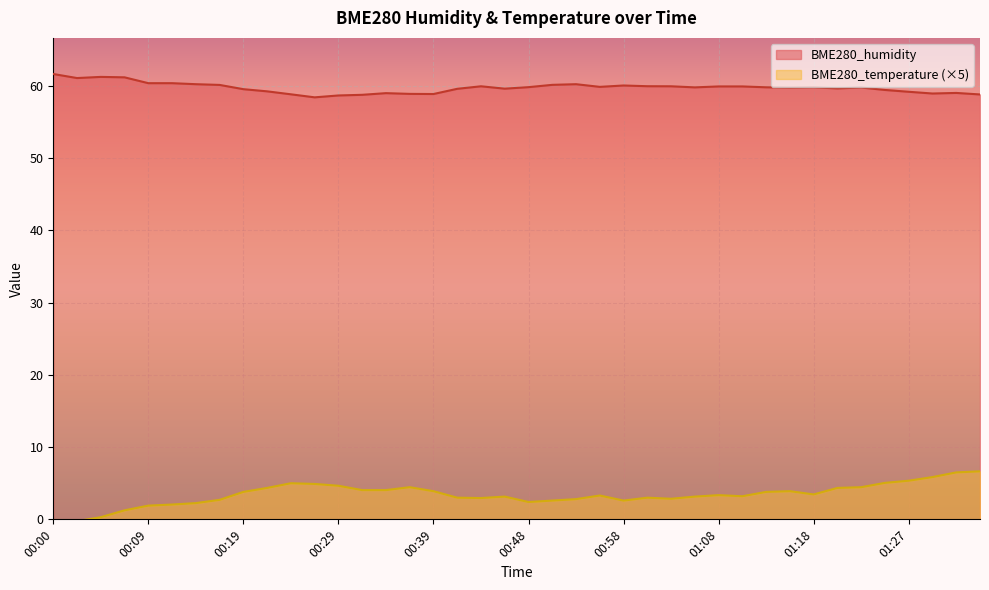

List the series in order of their peak value, highest first.

BME280_humidity, BME280_temperature